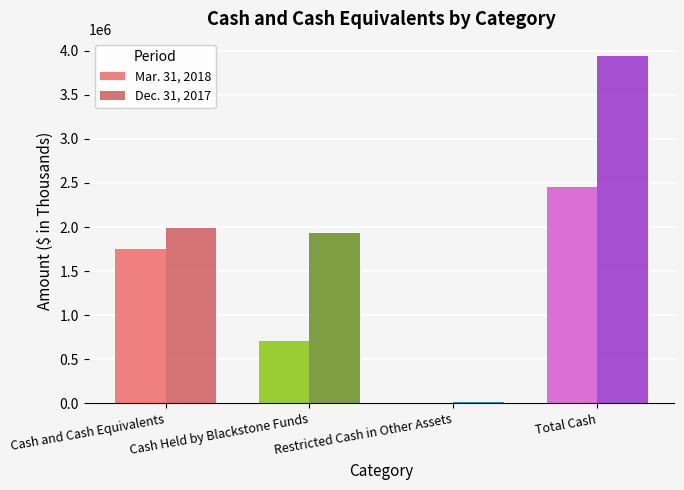

What is the sum of the Mar. 31, 2018 values at Restricted Cash in Other Assets and Cash Held by Blackstone Funds?

703182